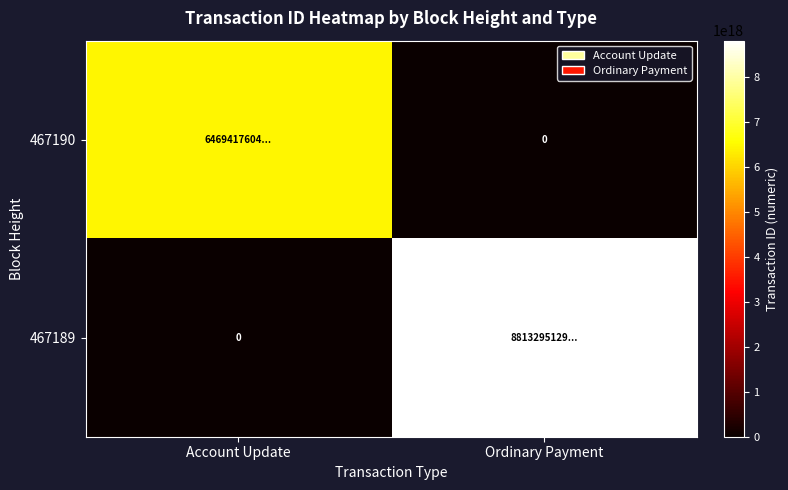

At which category does the chart reach its peak across all series?

Ordinary Payment